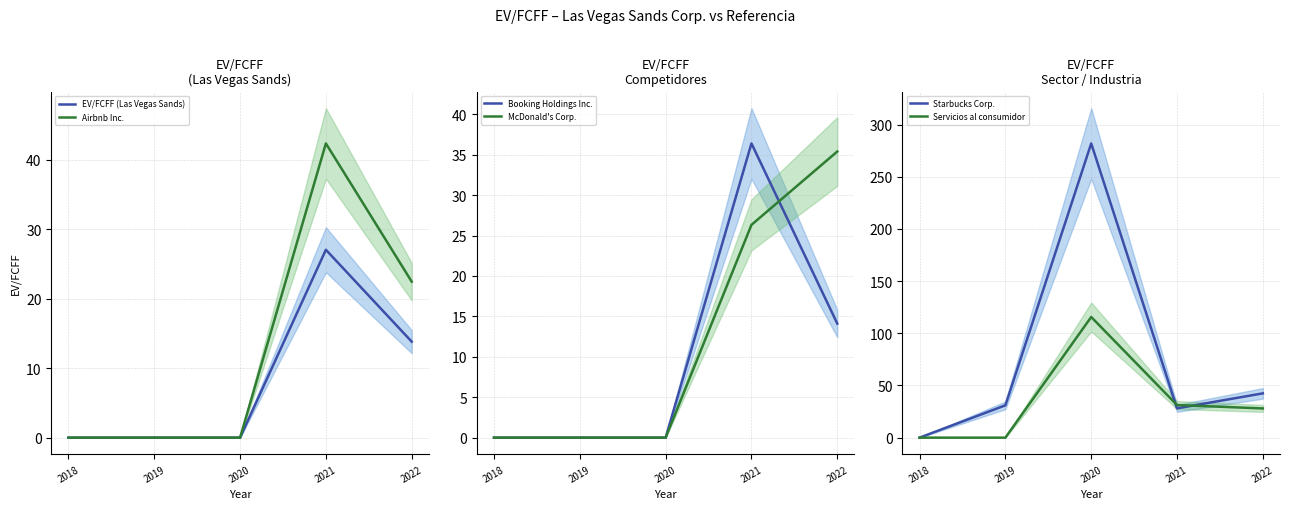

How many values in EV/FCFF (Las Vegas Sands) are above zero?

2